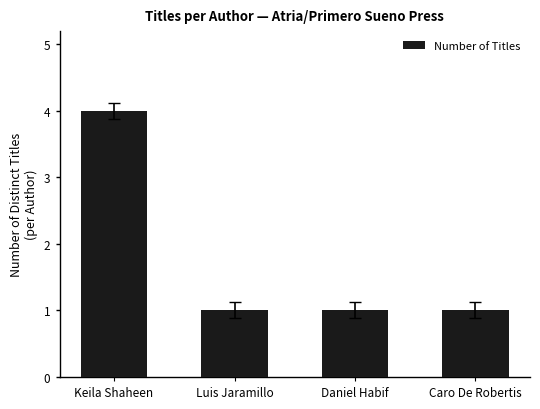

What is the label of the 2nd bar from the right?

Daniel Habif